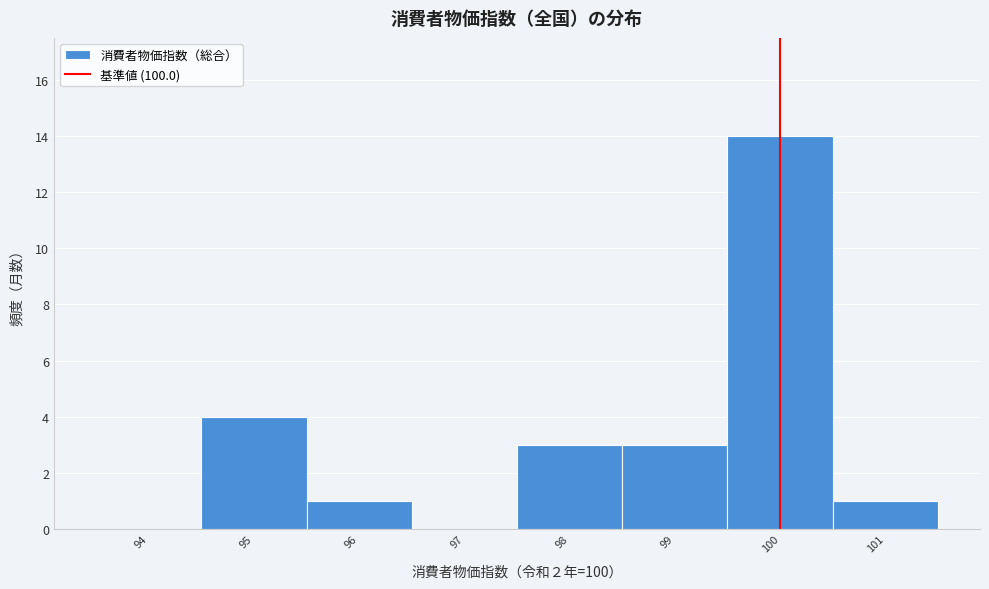

What is the height of the bar covering 100.5 to 101.5 on the x-axis? The values are not printed on the chart, so give them approximately, as read against the axis.

1